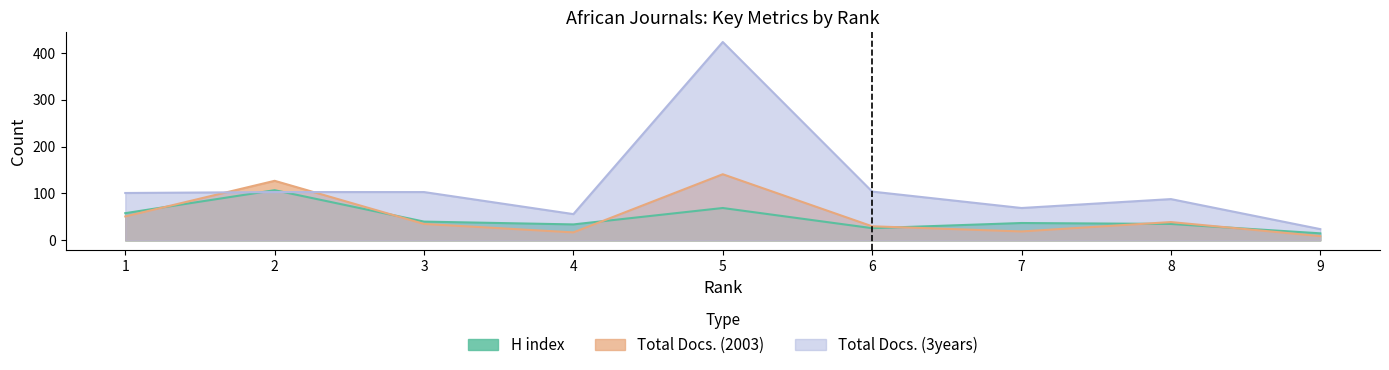

Between 3 and 8, which series saw the biggest shift?

Total Docs. (3years)